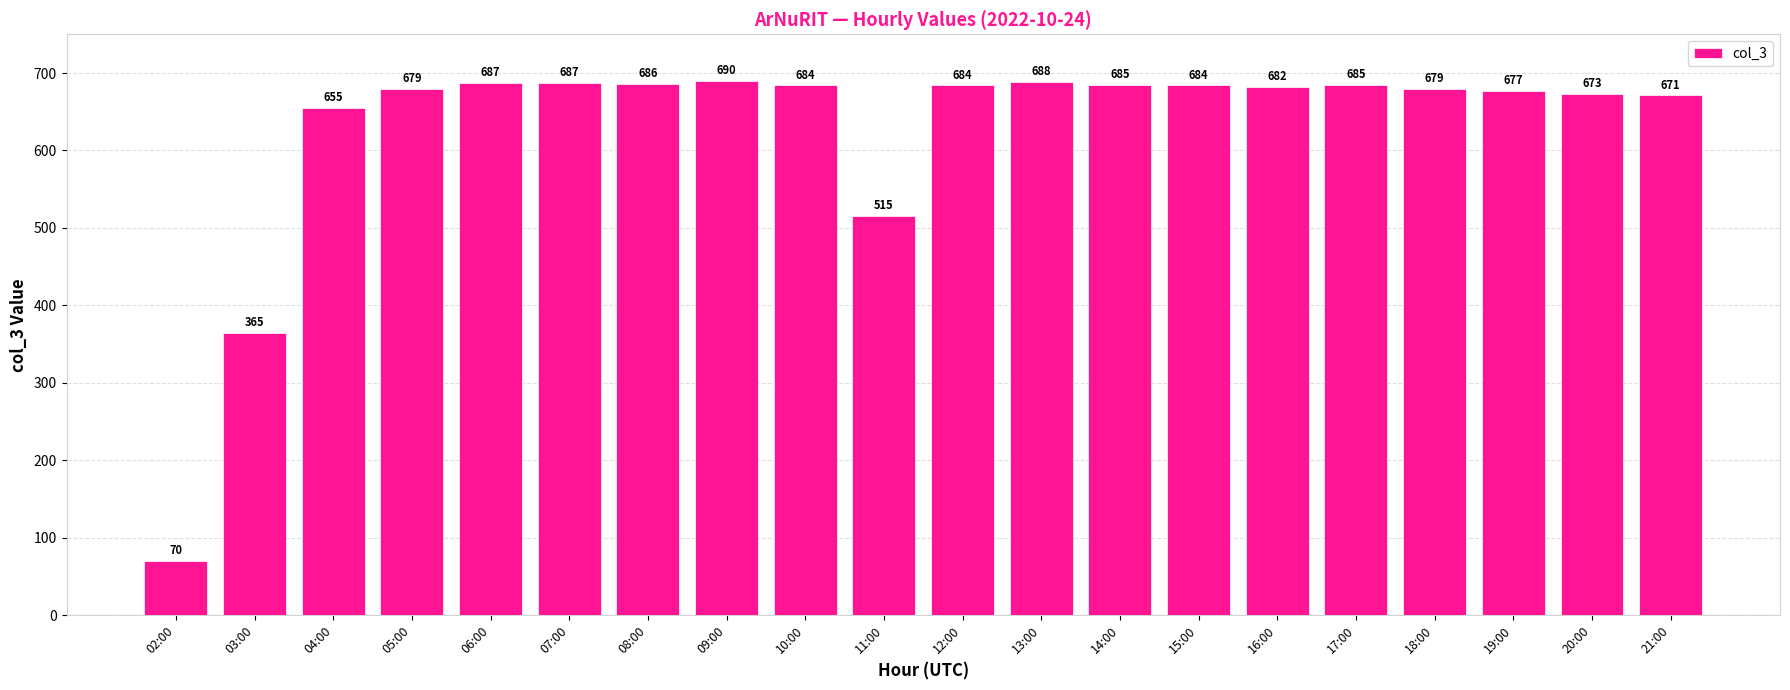

True or false: the data shows 1185 at 18:00.

False